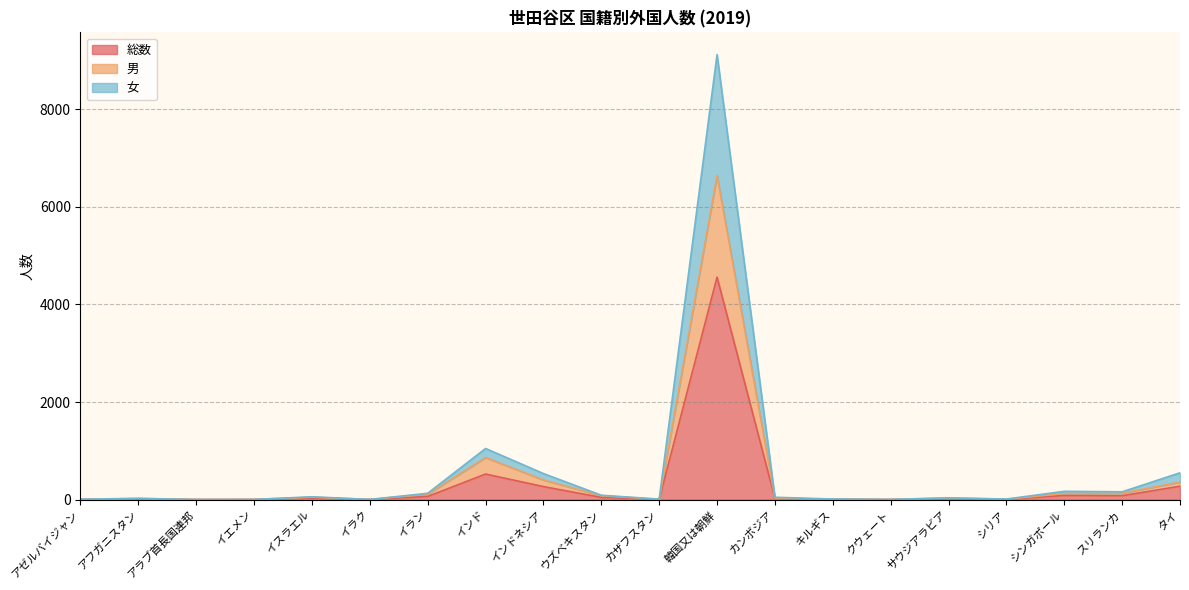

What is the difference between the maximum and minimum values in the 女 series?

9120